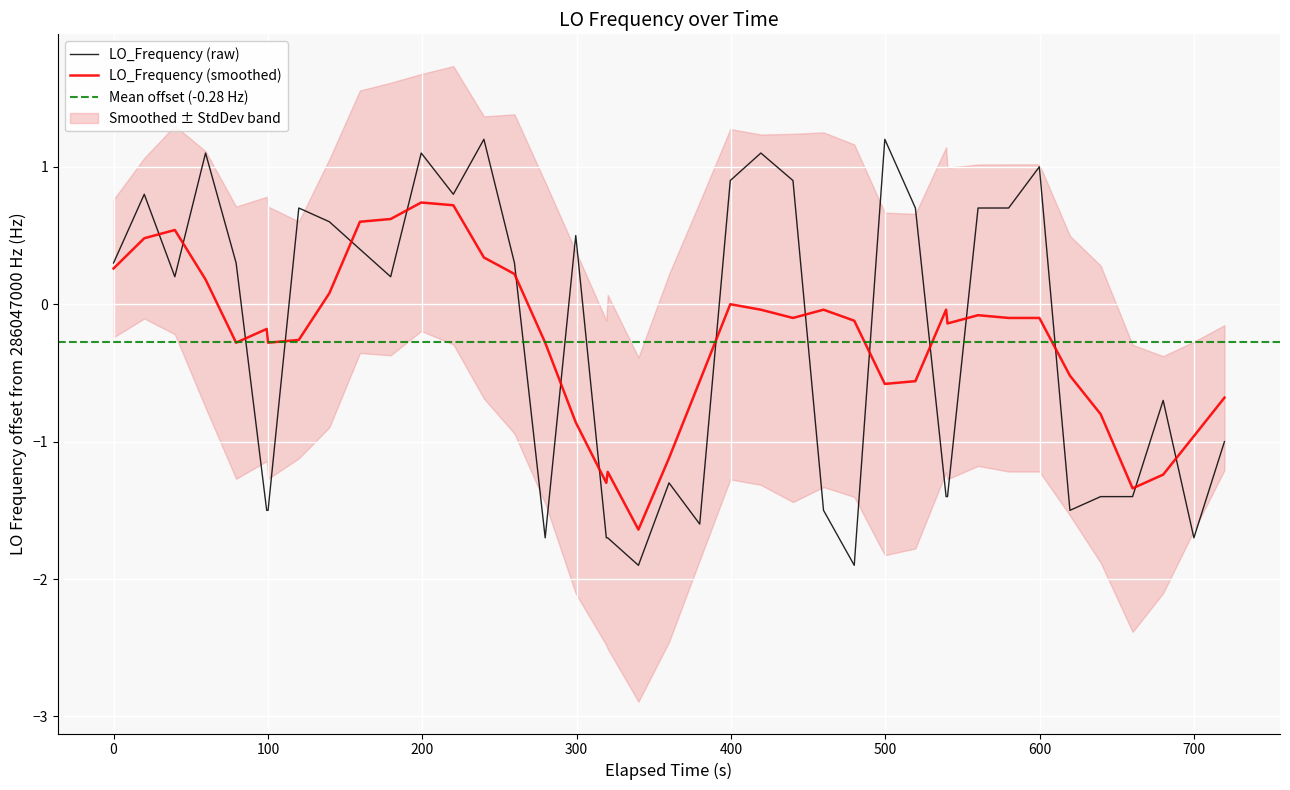

What is the highest value of the LO_Frequency (raw) series?

1.2